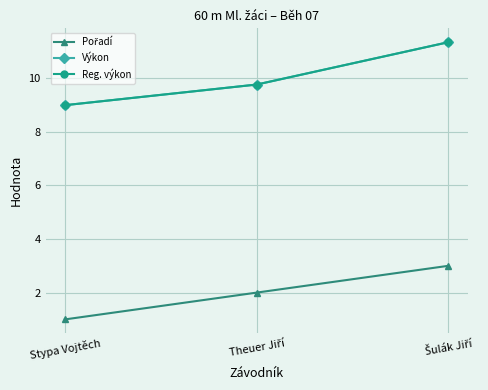

Reading left to right, list all the values displayed in this chart.

Pořadí: 1.0	2.0	3.0
Výkon: 9.0	9.8	11.3
Reg. výkon: 9.0	9.8	11.3